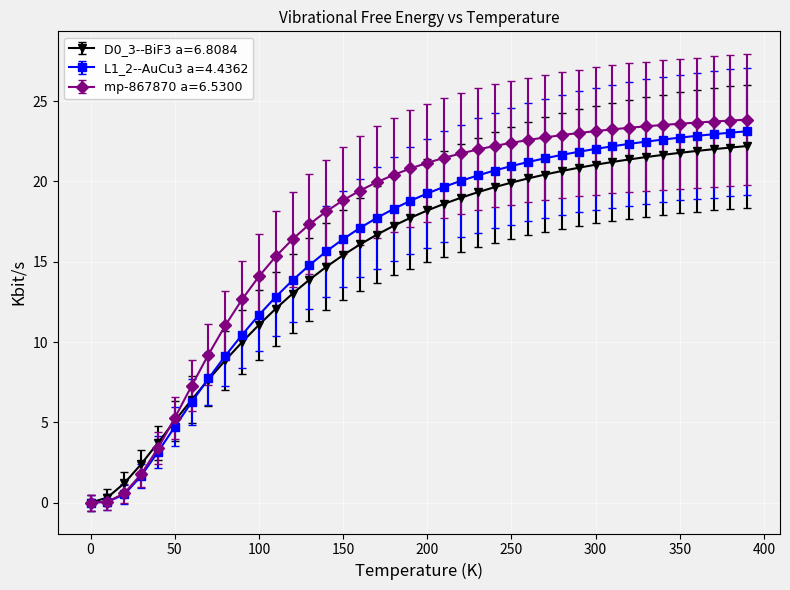

Which series has the largest total across all categories?

mp-867870 a=6.5300